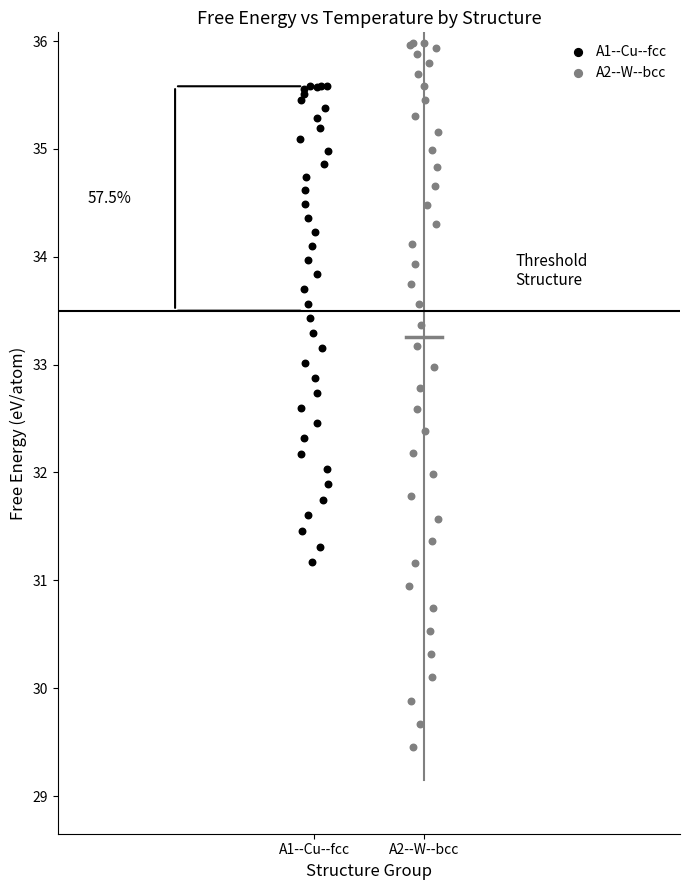

What are all the series names shown in the legend?

A1--Cu--fcc, A2--W--bcc